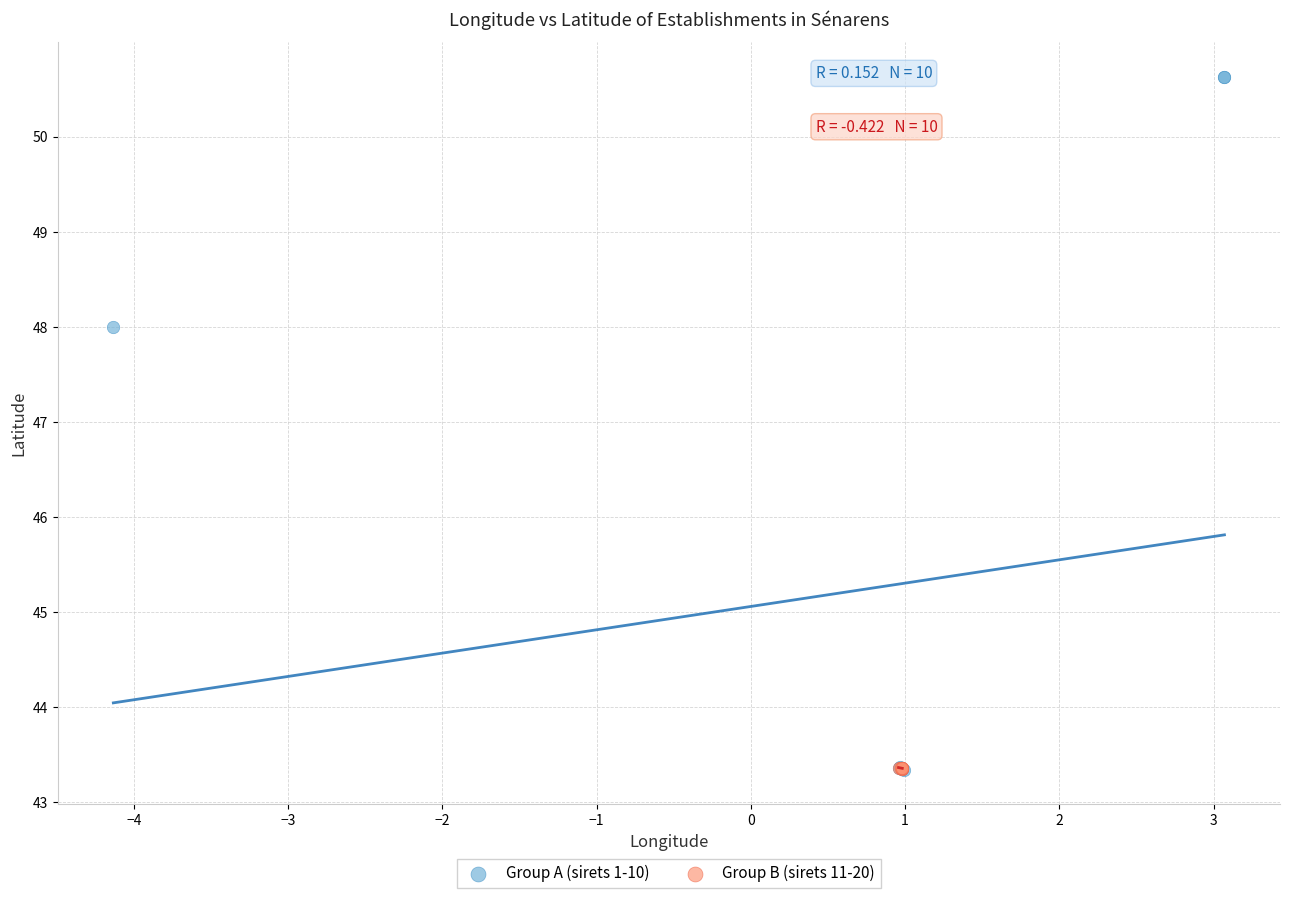

Which series has the largest Y range (max minus min)?

Group A (sirets 1-10)